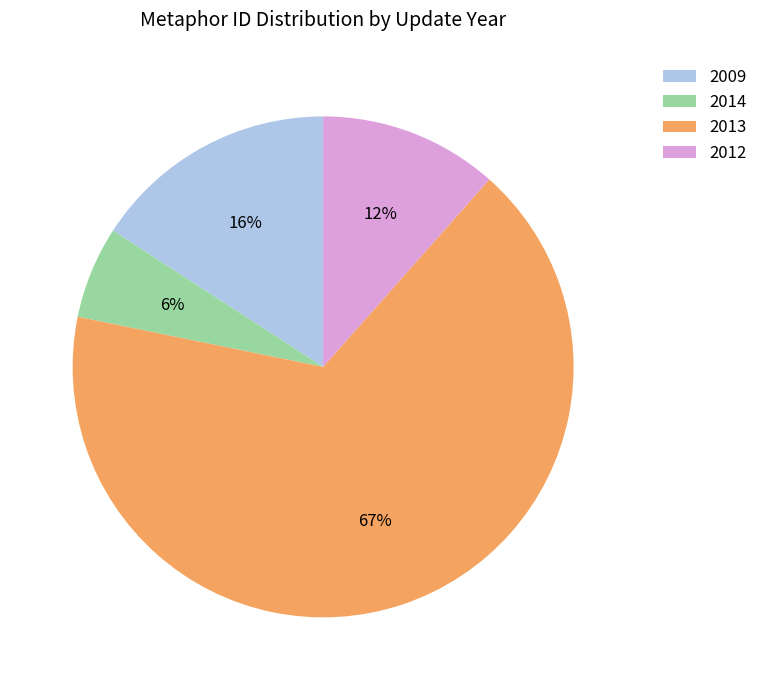

To the nearest percent, what is the average slice percentage?

25%